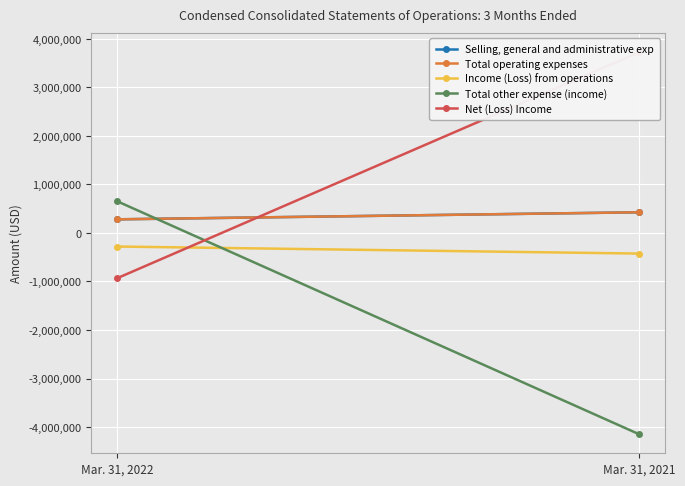

At which category is the sum across all series the highest?

Mar. 31, 2022